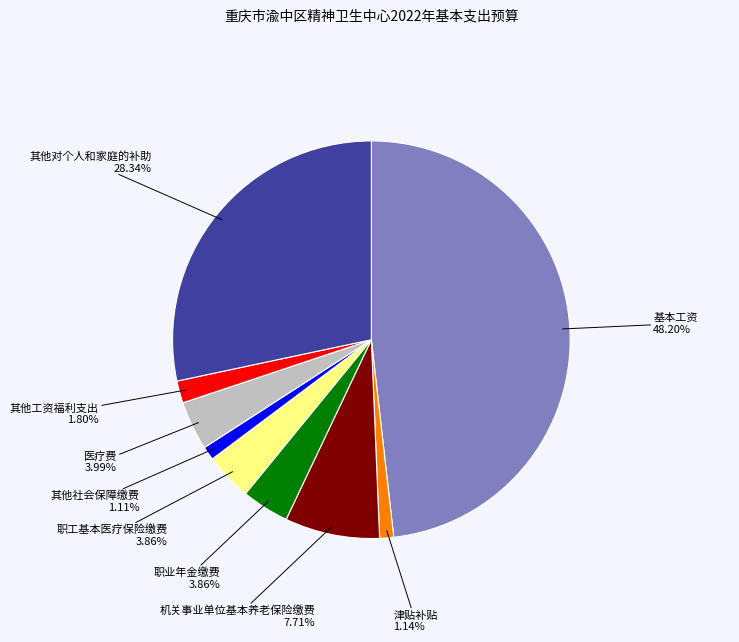

Is there any slice that represents more than half of the pie?

No